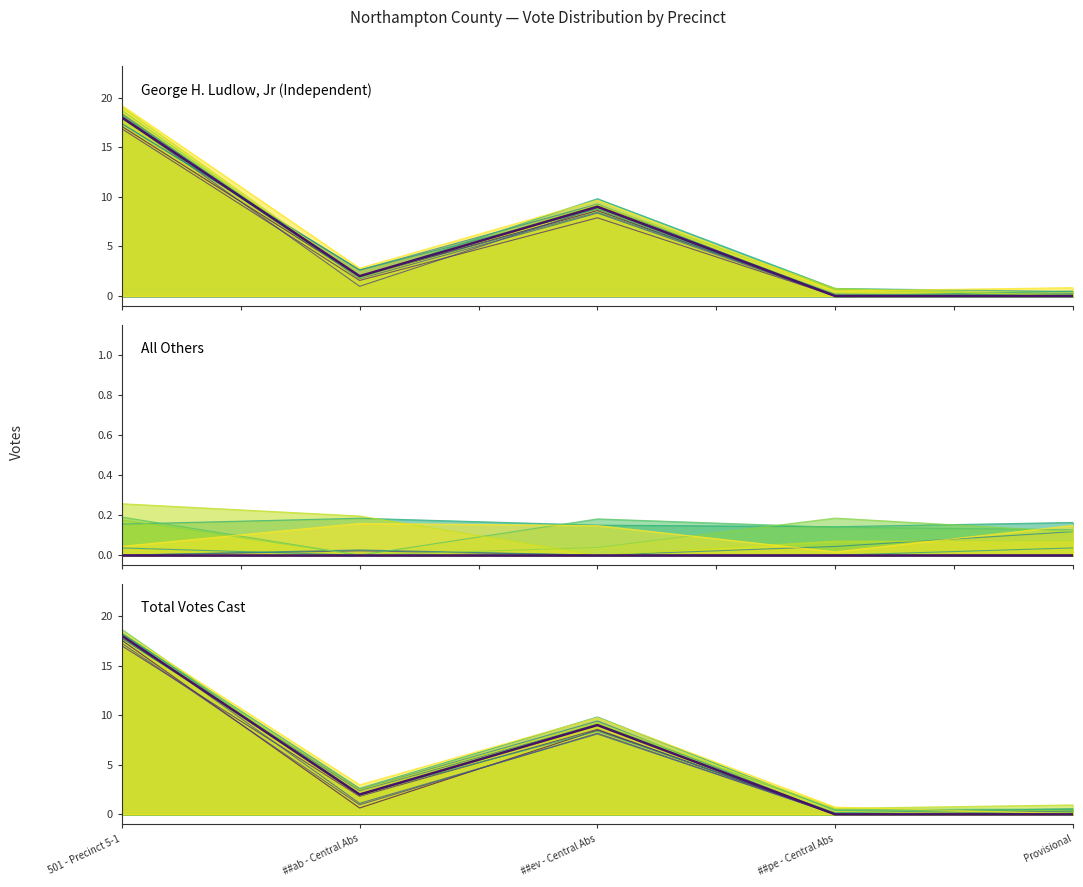

Between 501 - Precinct 5-1 and ##ab - Central Abs, which series saw the biggest shift?

George H. Ludlow, Jr (Independent)